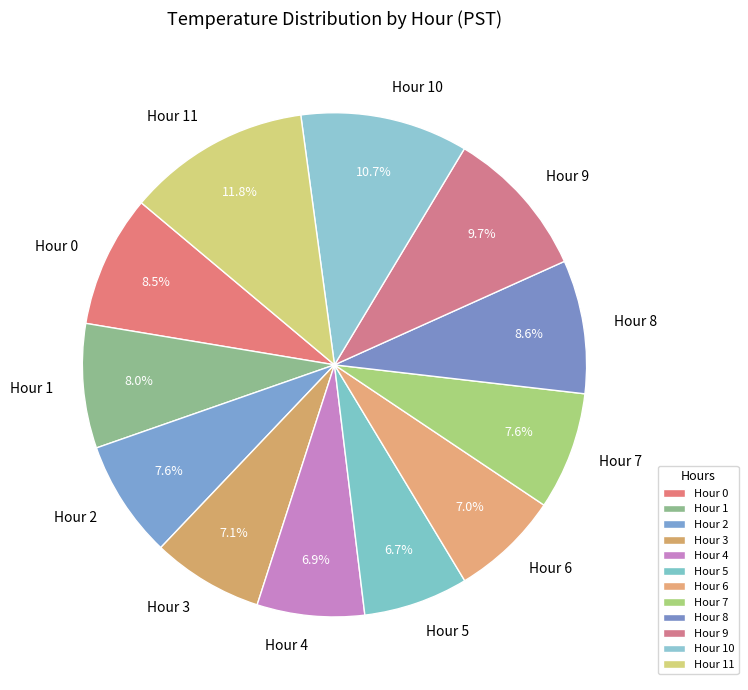

Does any single category account for the majority?

No